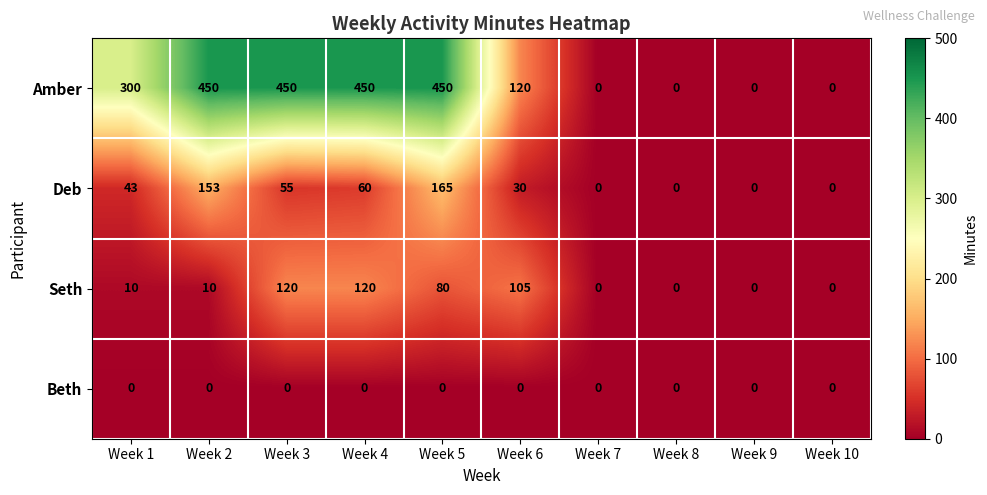

At which label is Deb closest to 82?

Week 4